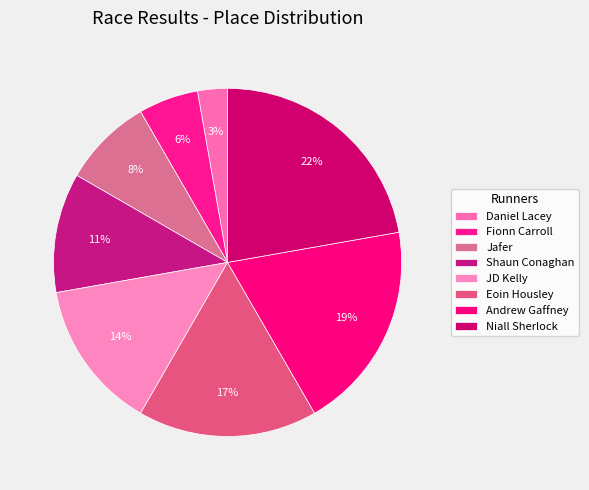

Is it true that Eoin Housley is 17% of the pie?

True